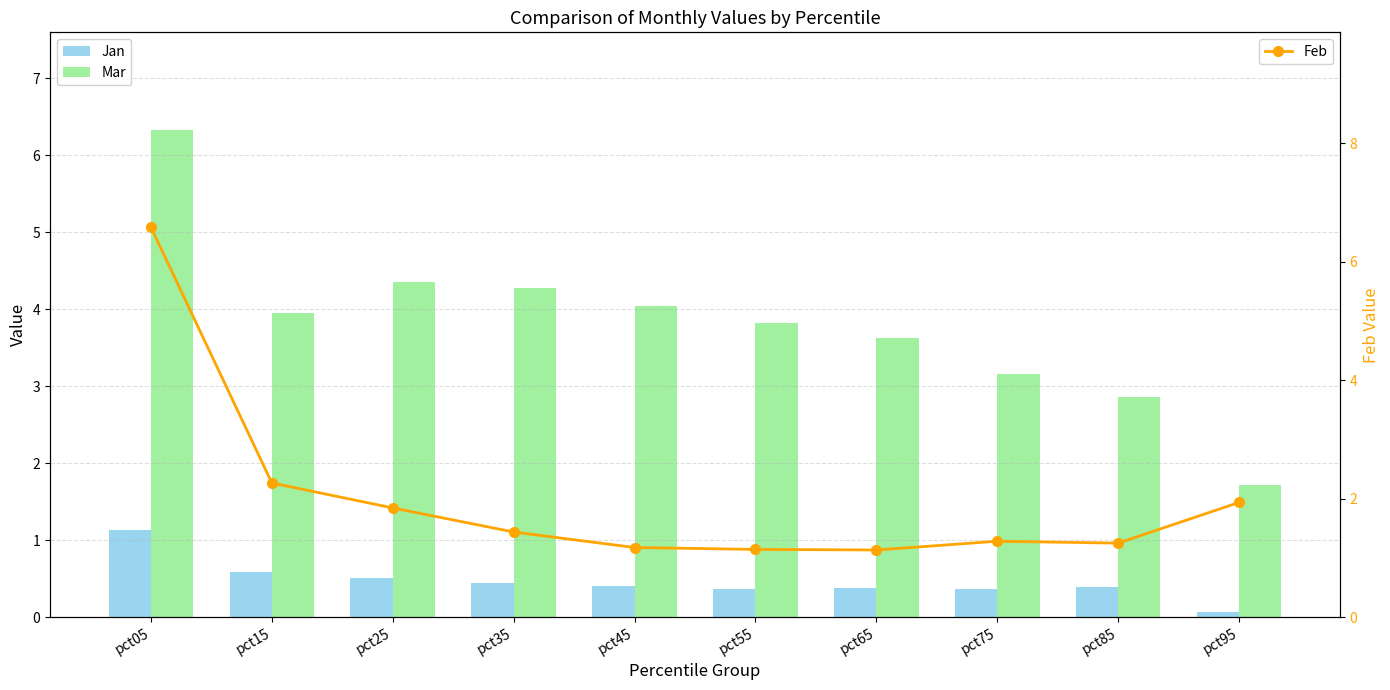

What is the difference between the maximum and minimum values in the Jan series?

1.1